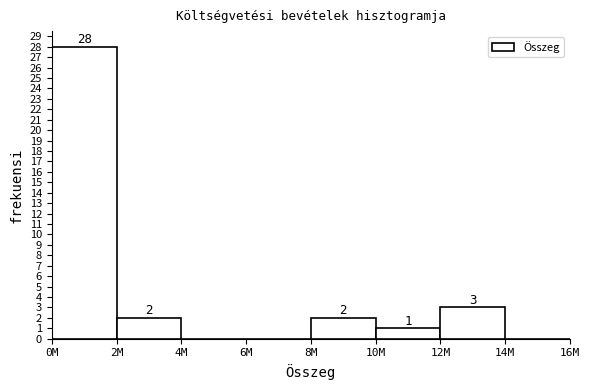

Reading left to right, extract all data points from this chart.

0M=28	2M=2	4M=0	6M=0	8M=2	10M=1	12M=3	14M=0